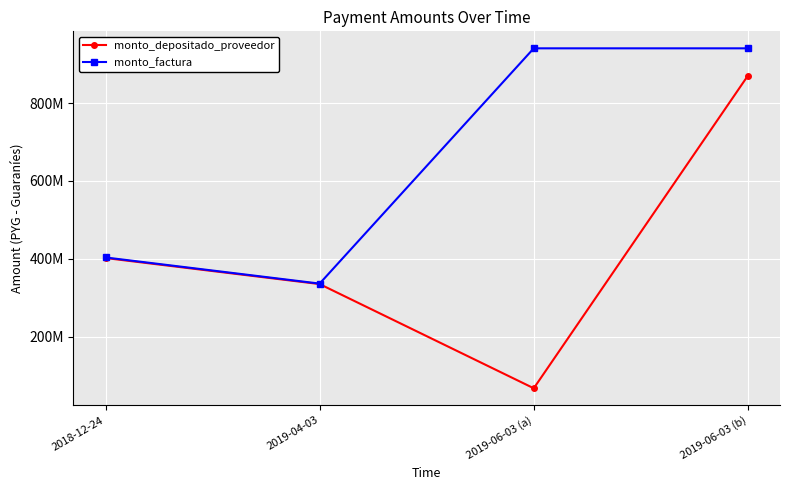

At which label is monto_depositado_proveedor closest to 468677236?

2018-12-24